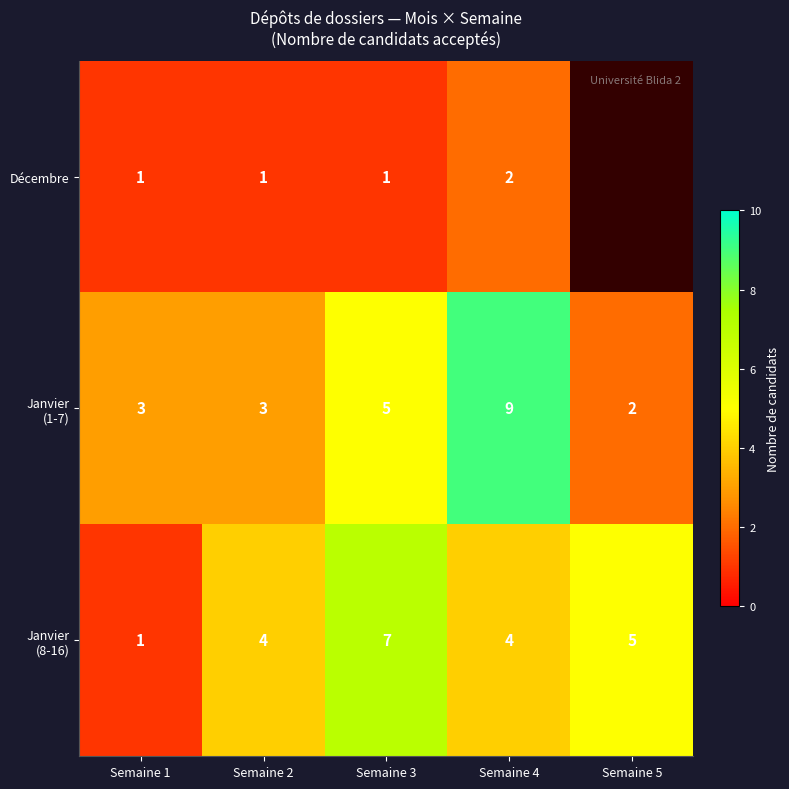

Is it true that Décembre equals 2 at Semaine 4?

True